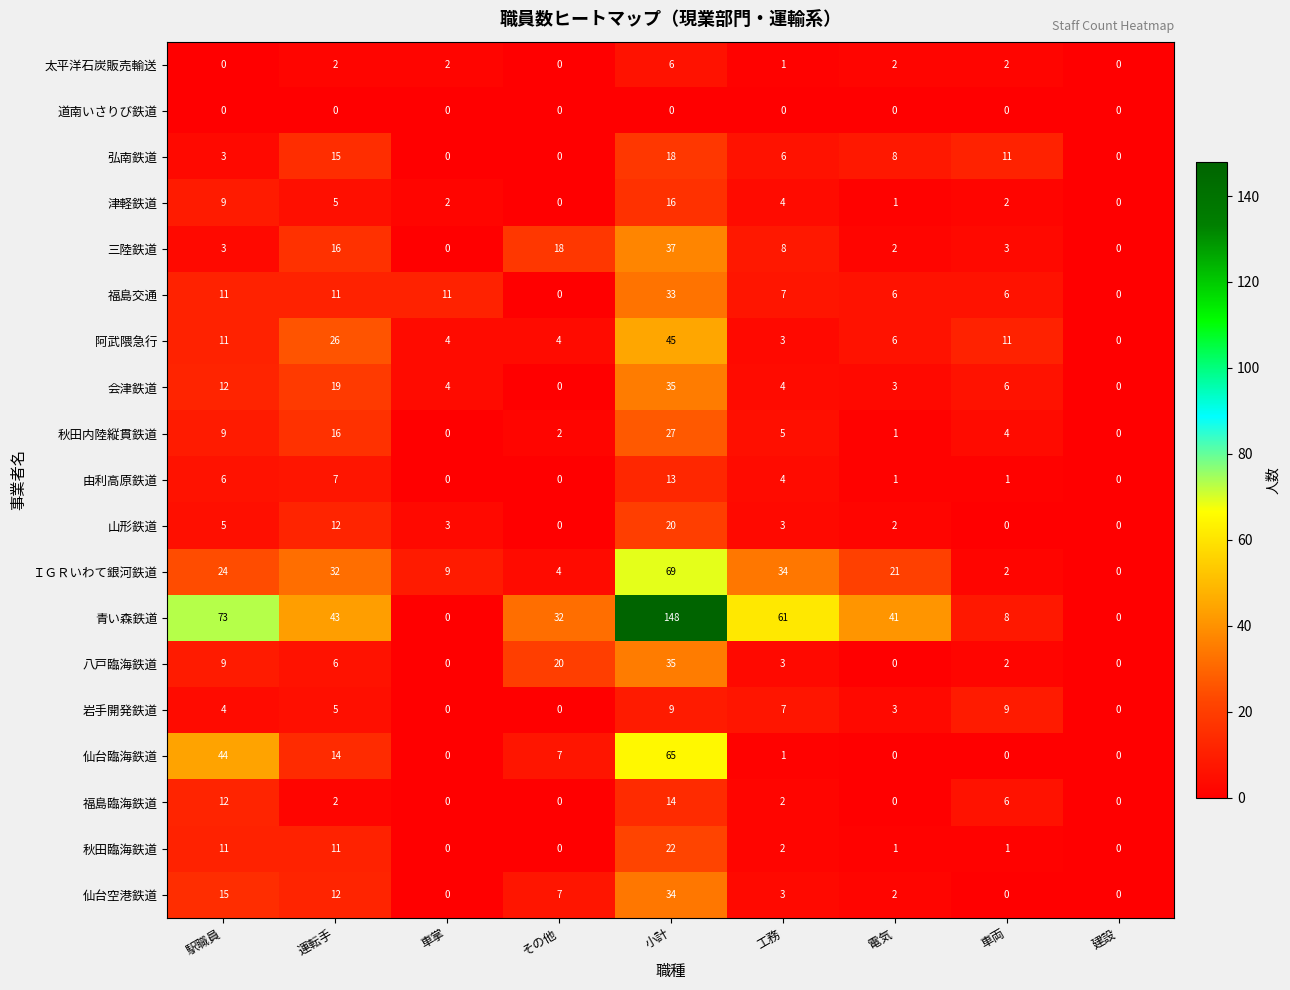

What is the total value across all series at 工務?

158